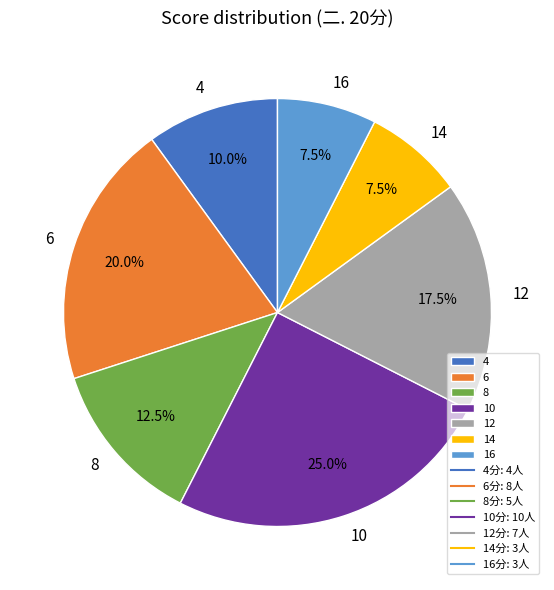

What is the ratio of the value at 10 to the value at 14?

3.3